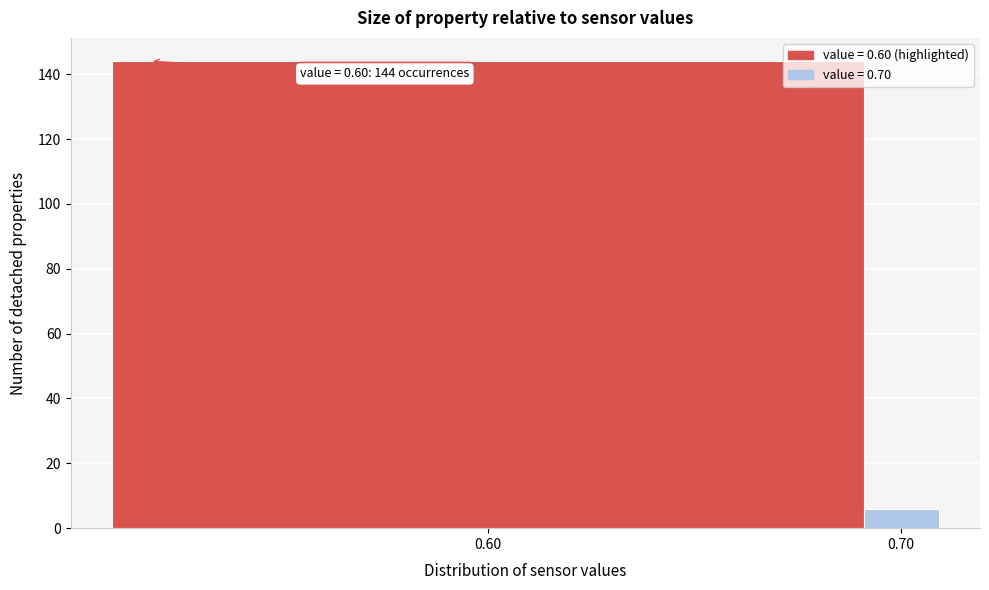

Reading left to right, transcribe all the data shown in this chart.

144	6